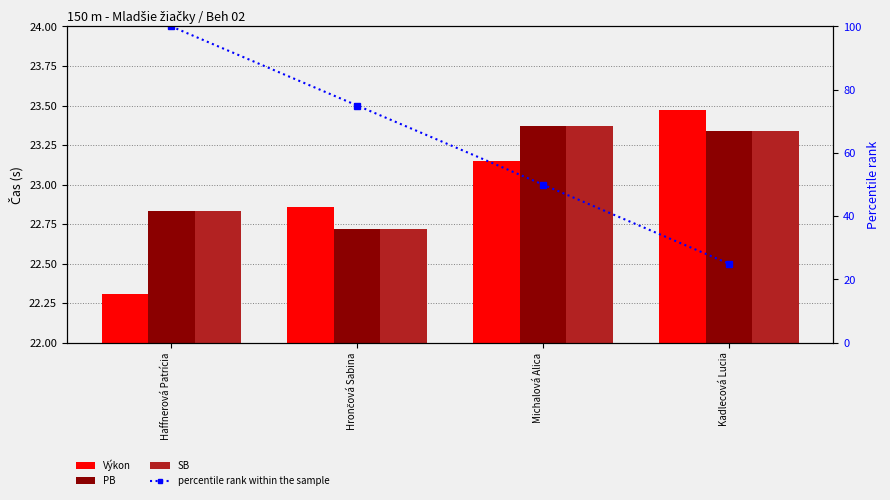

At which category is the sum across all series the highest?

Haffnerová Patrícia